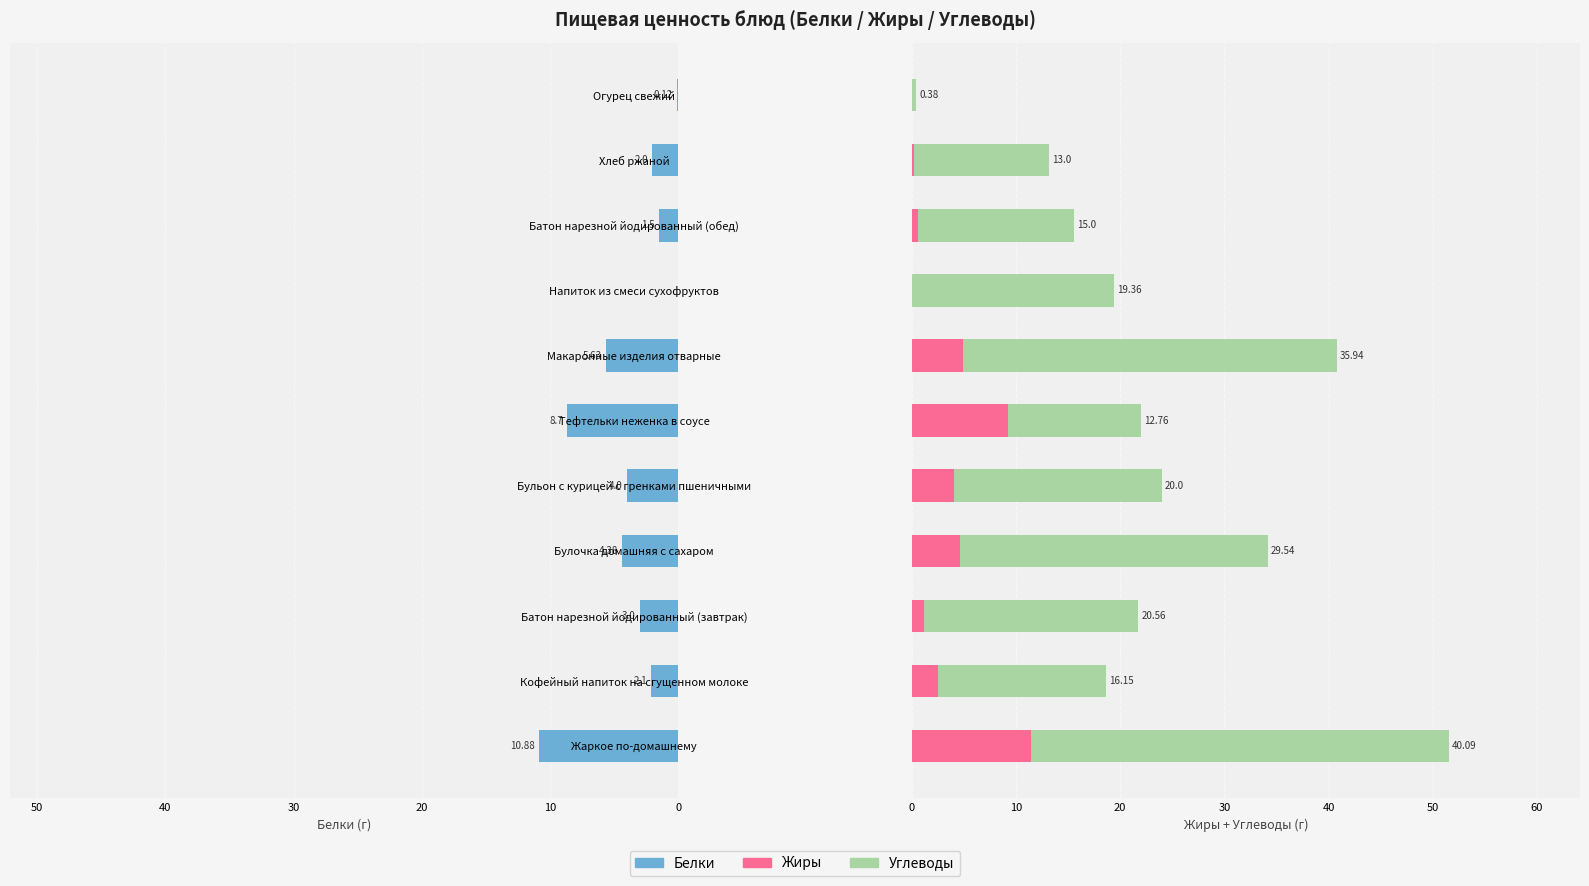

How many bars are there in total?

33